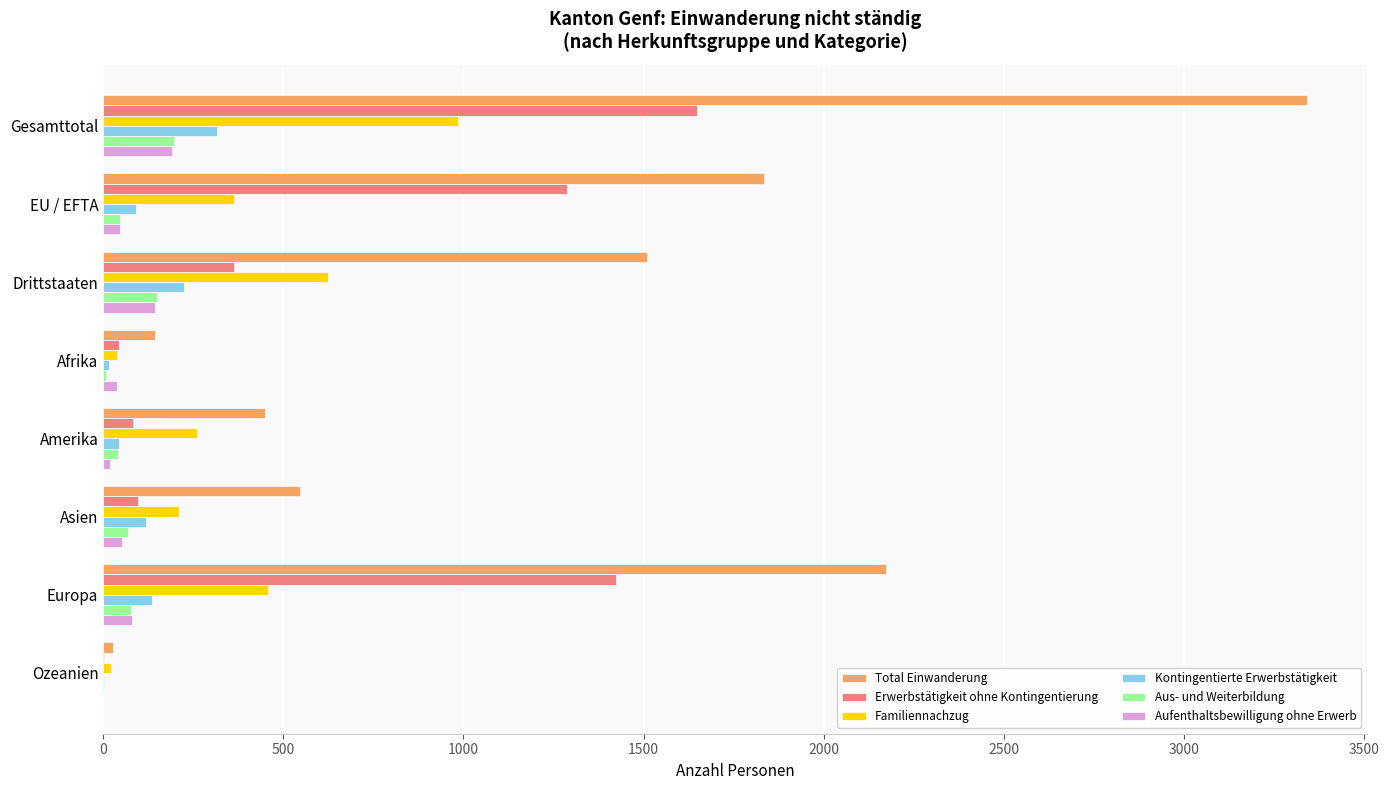

Which series changed the most between Gesamttotal and Ozeanien?

Total Einwanderung